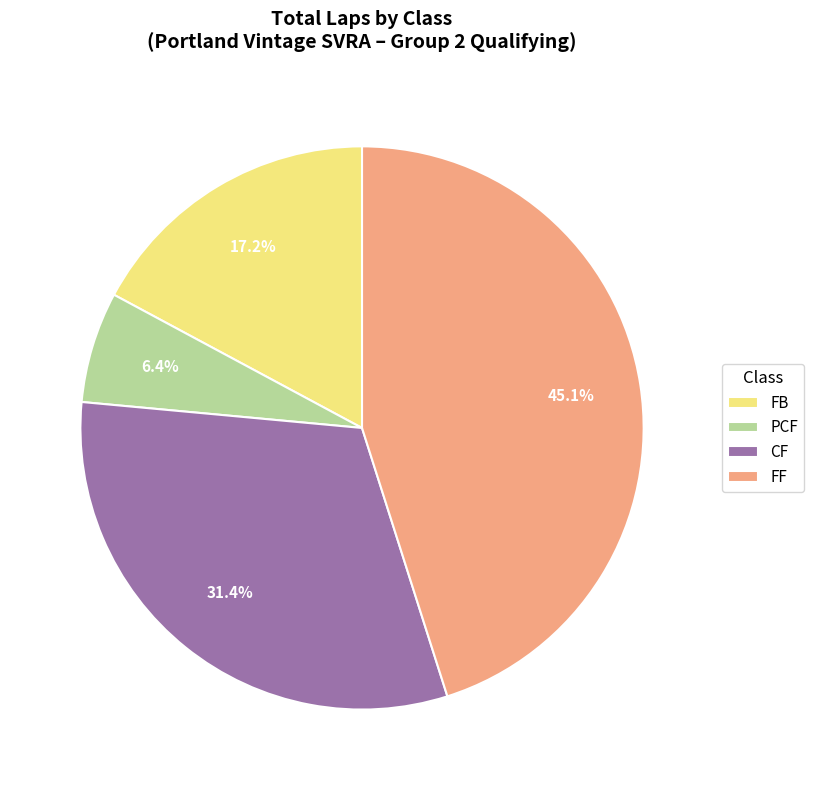

To the nearest percent, what is the difference between the largest and smallest slice percentages?

39%